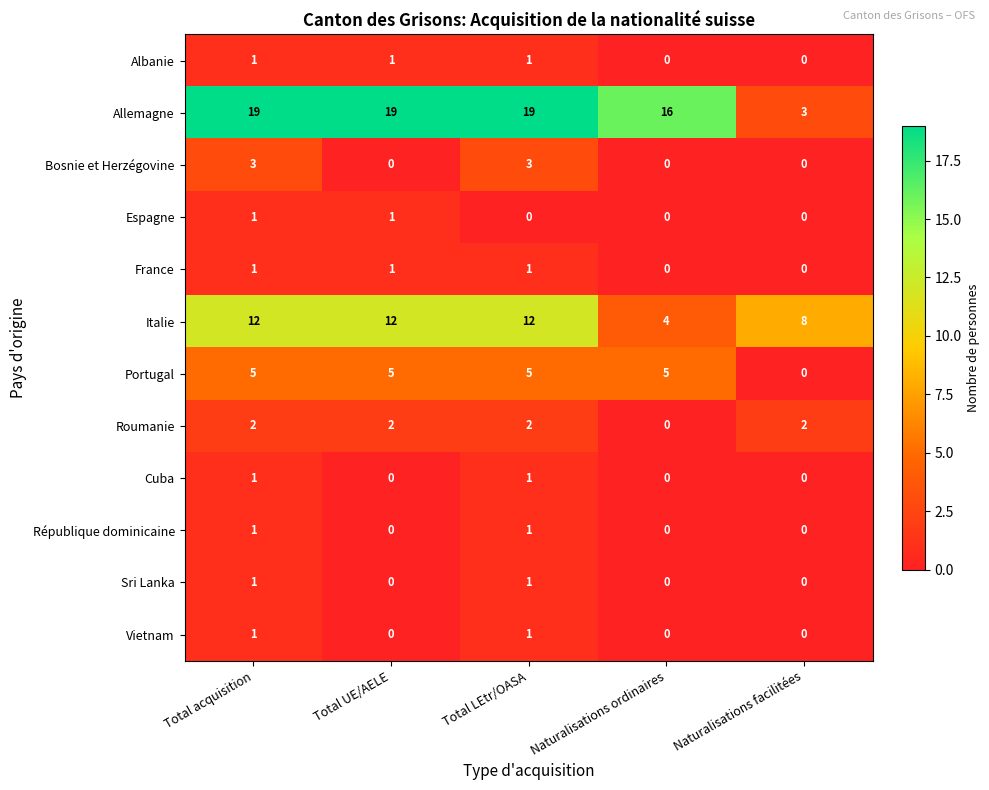

What is the average value of the Portugal series?

4